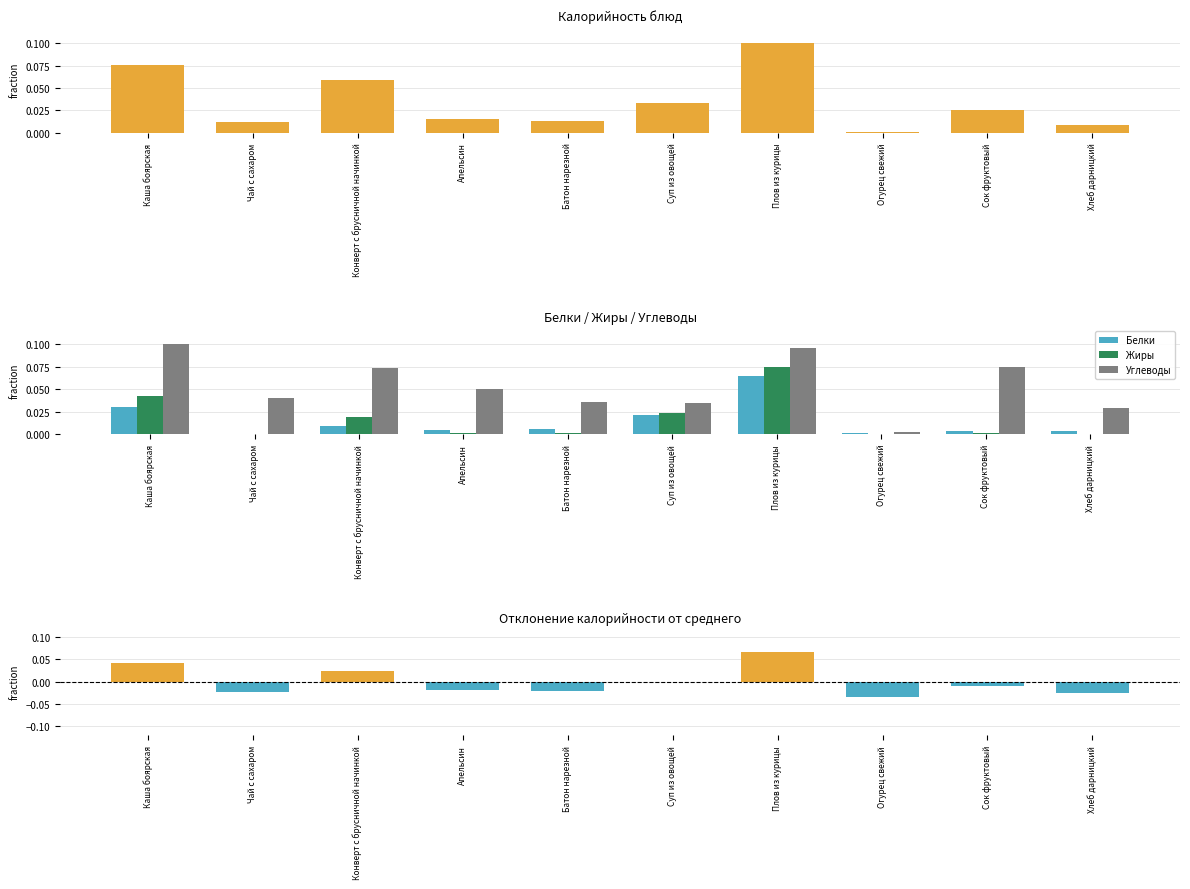

The value of Калорийность at Плов из курицы is 0.0. True or false?

False